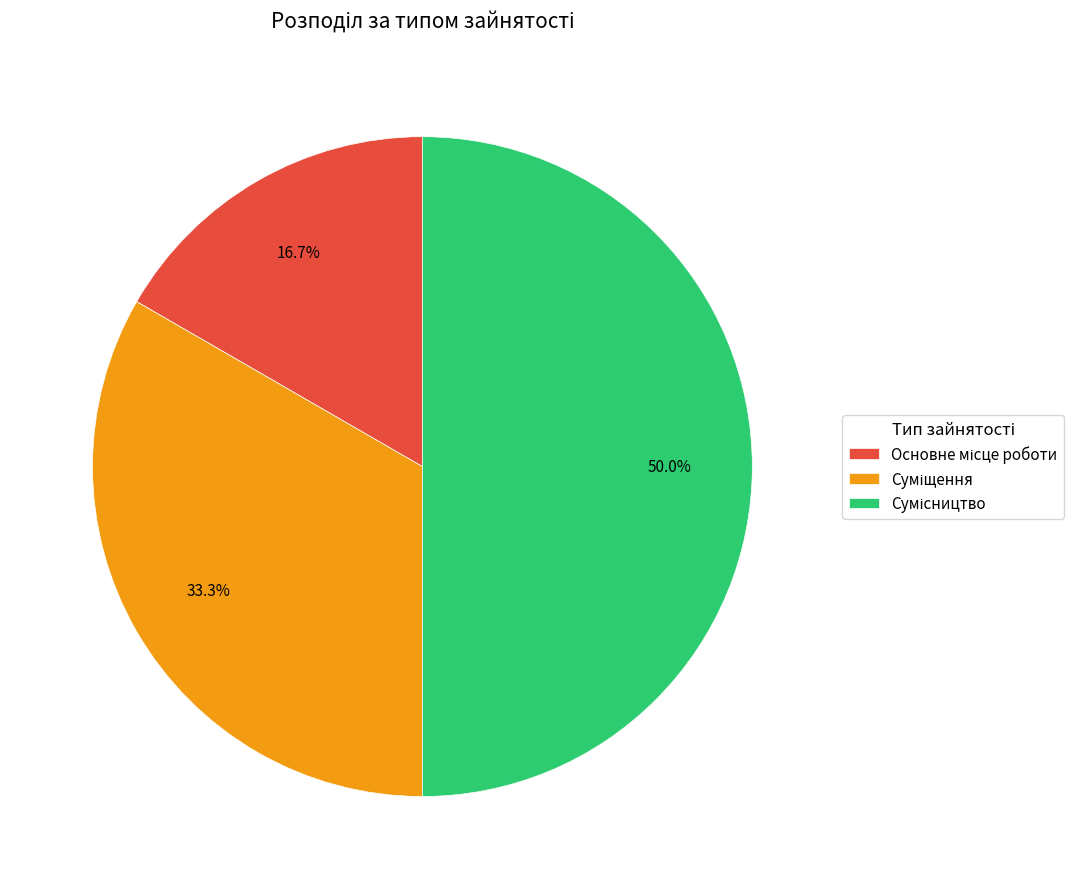

What is the change in value from Основне місце роботи to Сумісництво?

+2